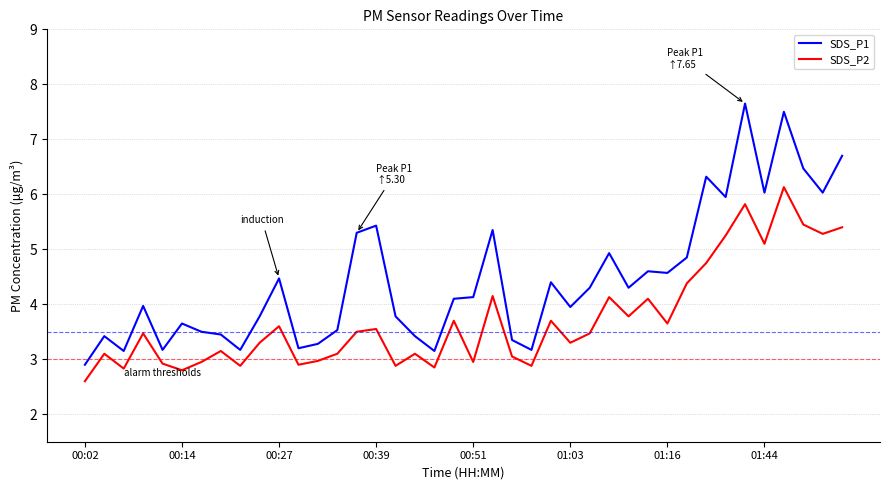

Which series has the largest total across all categories?

SDS_P1